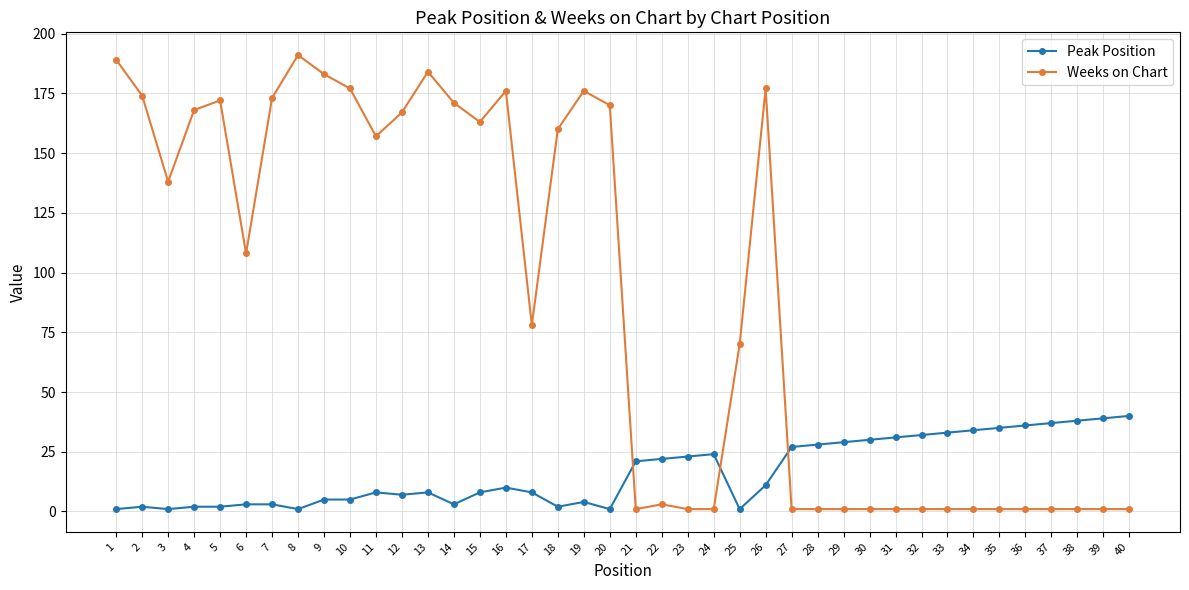

What is the difference between the maximum and second lowest values in the Weeks on Chart series?

190